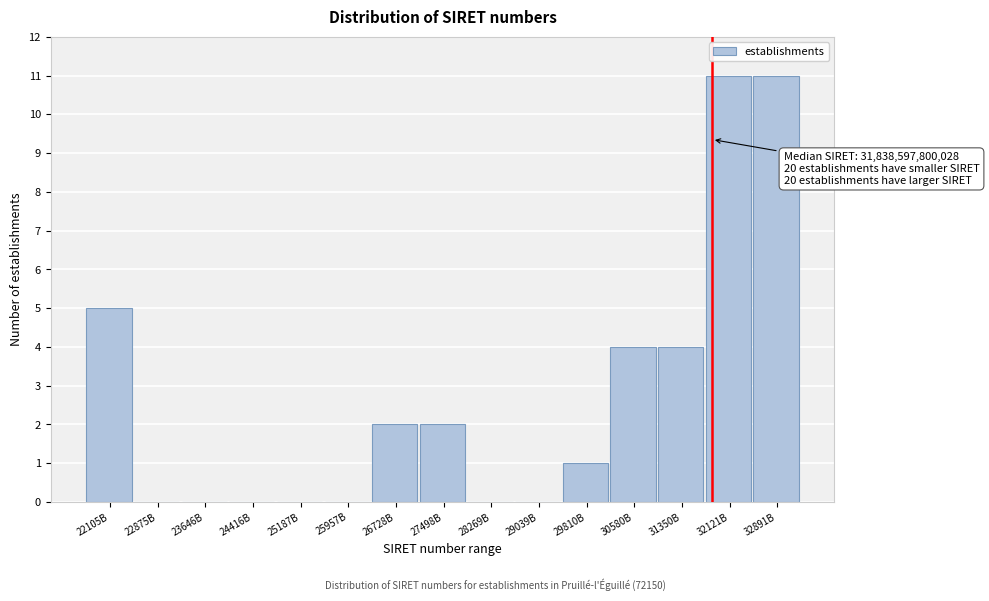

Reading right to left, list all the values displayed in this chart.

32891B=11	32121B=11	31350B=4	30580B=4	29810B=1	29039B=0	28269B=0	27498B=2	26728B=2	25957B=0	25187B=0	24416B=0	23646B=0	22875B=0	22105B=5